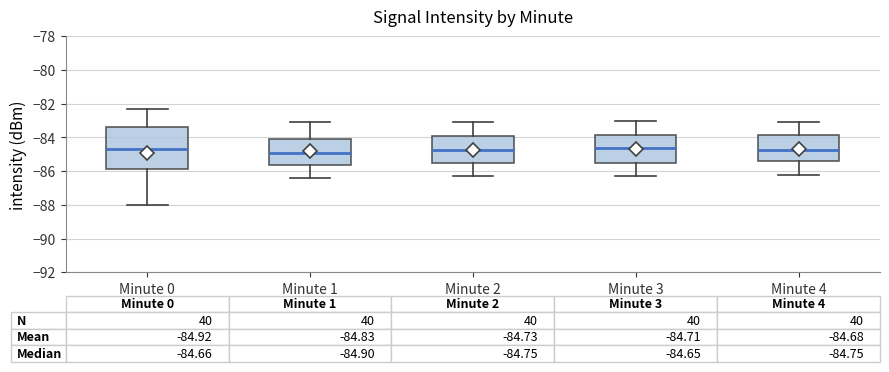

Which box is the tallest, from its lower edge to its upper edge?

Minute 0